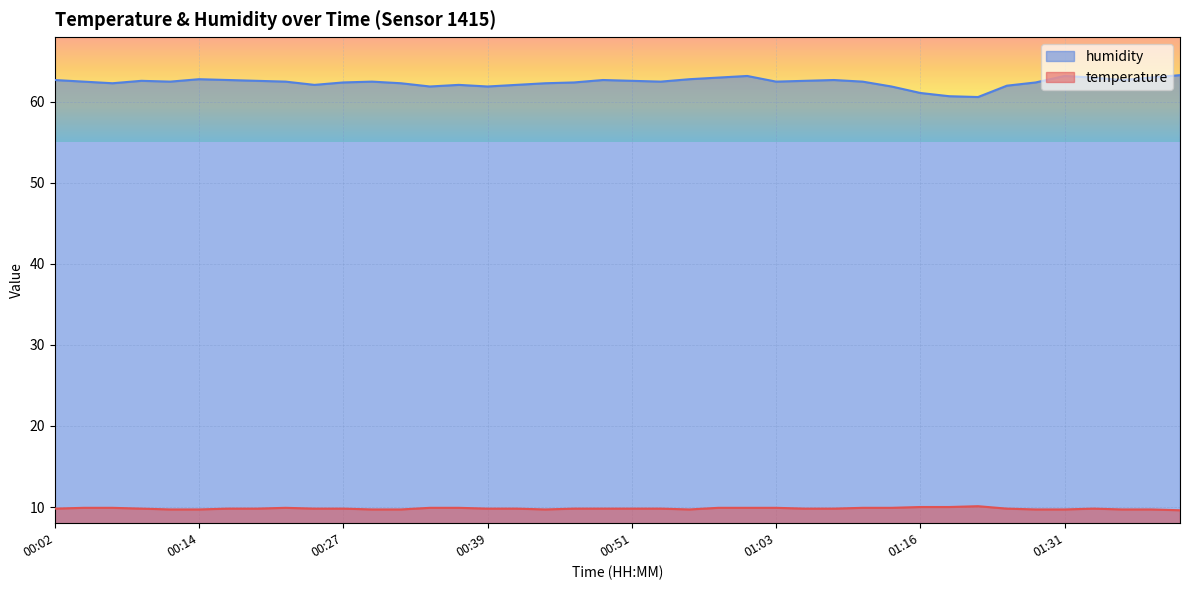

What position from the right is 00:58?

17